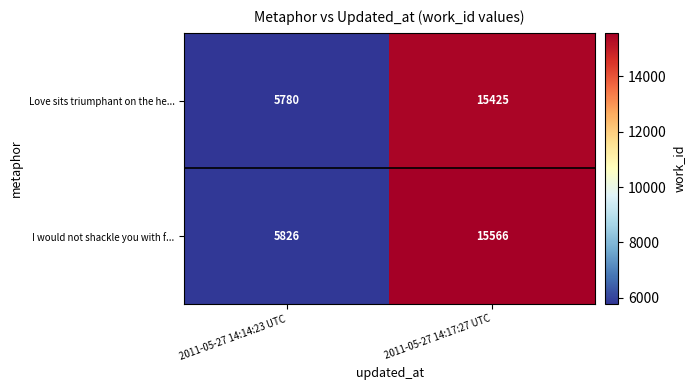

Which label corresponds to the smallest value in the chart?

2011-05-27 14:14:23 UTC